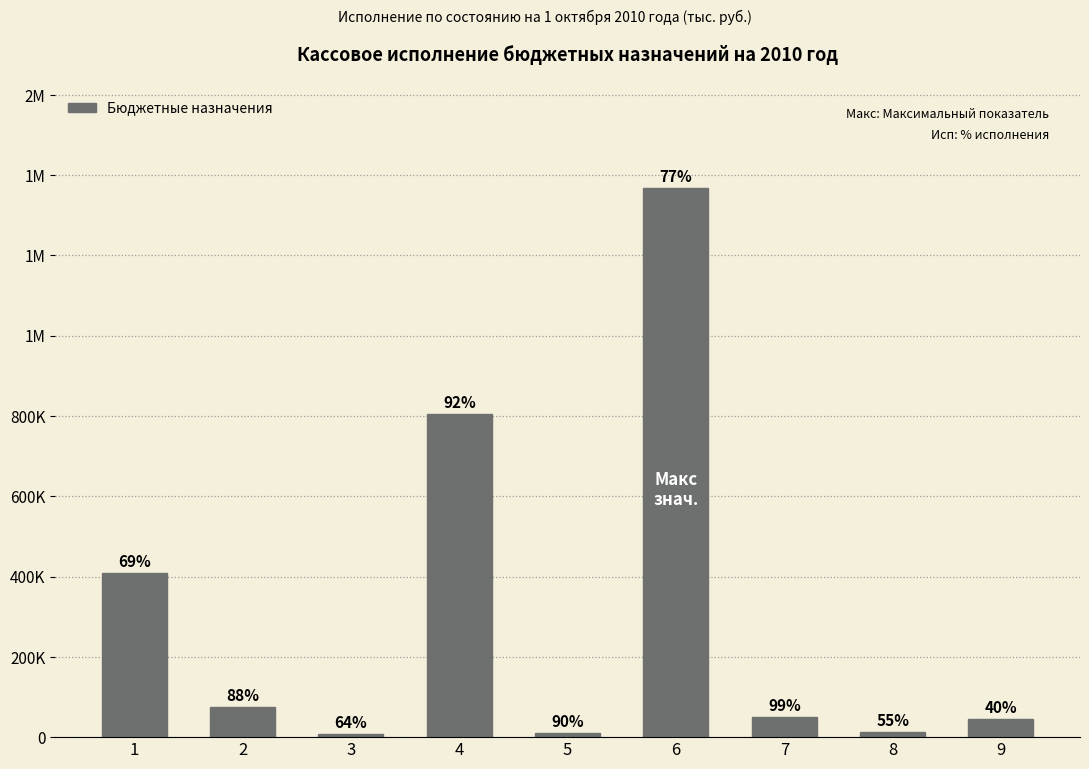

What is the difference between the values at 7 and 8?

36500.0